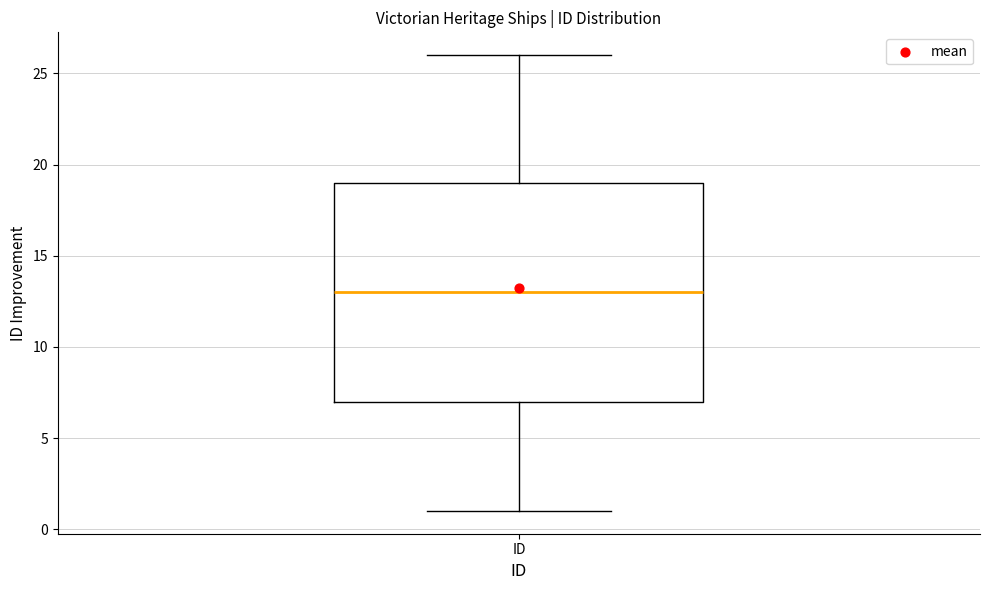

Where is the upper edge of the box for ID on the y-axis? The values are not printed on the chart, so give them approximately, as read against the axis.

19